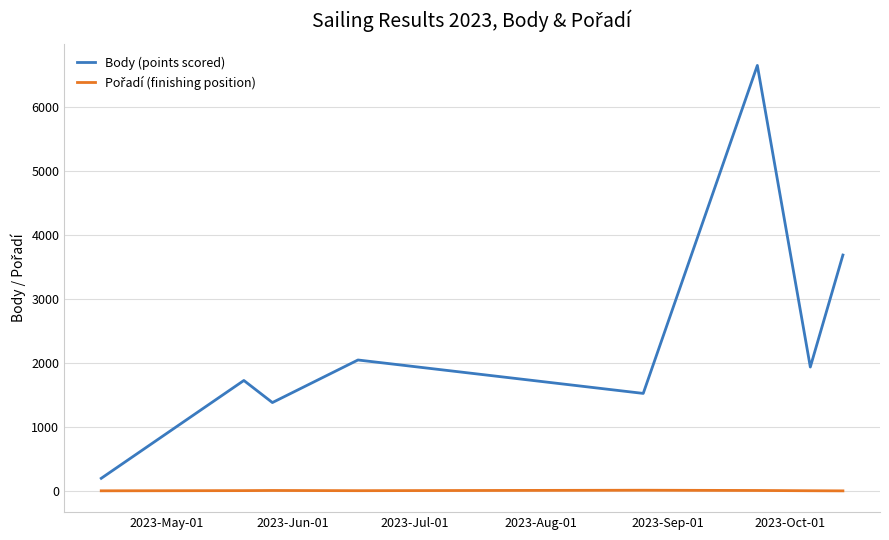

Which series has the largest total across all categories?

Body (points scored)